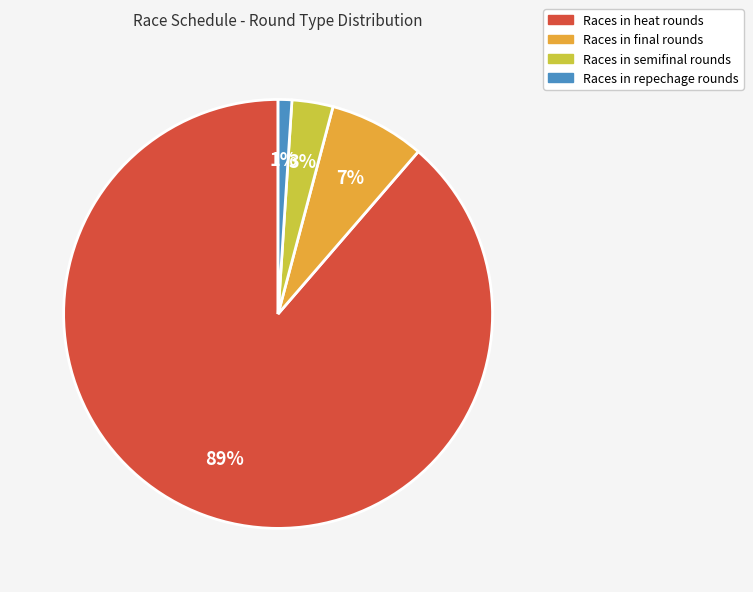

Does any single category account for the majority?

Yes